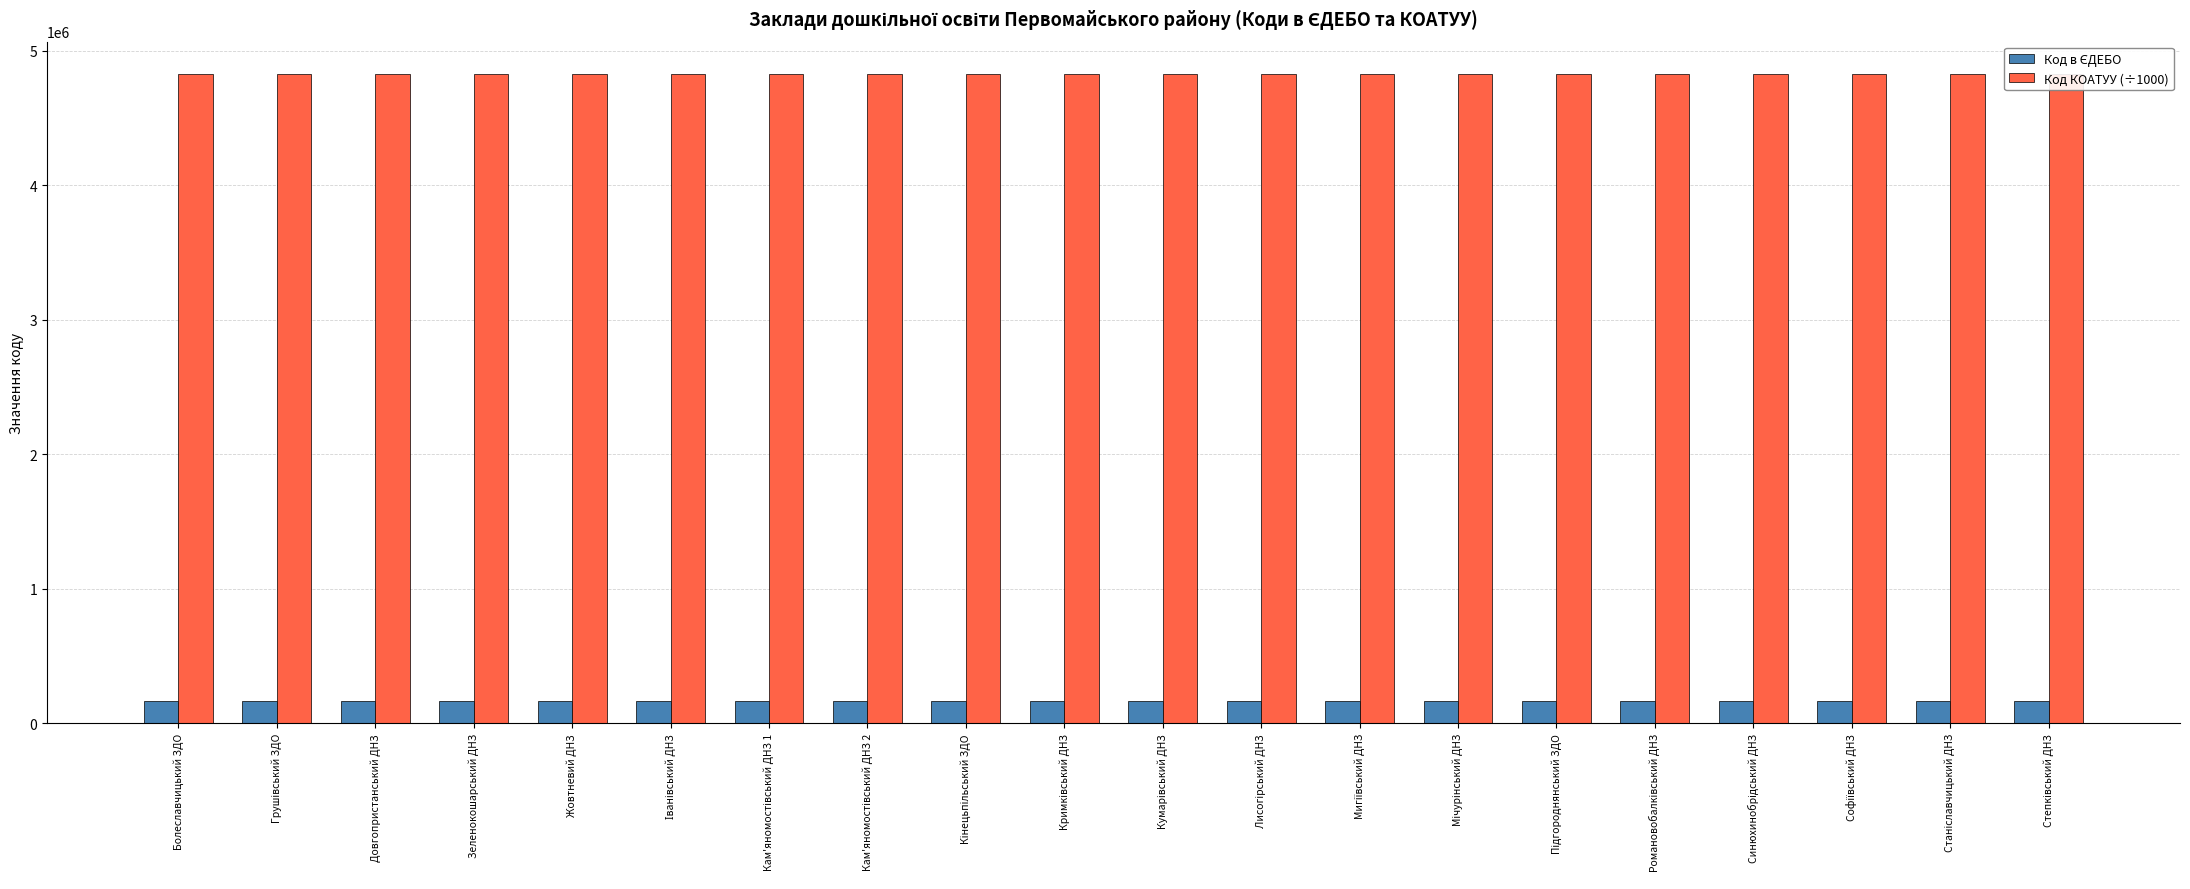

Which series has the largest total across all categories?

Код КОАТУУ (÷1000)